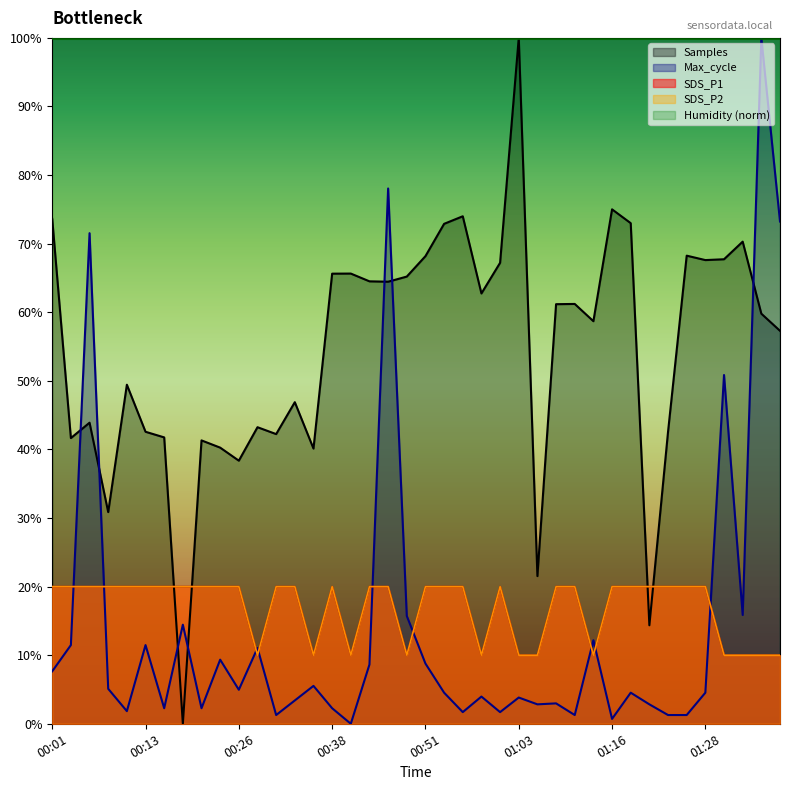

Does the chart display data point markers on the line(s)?

No